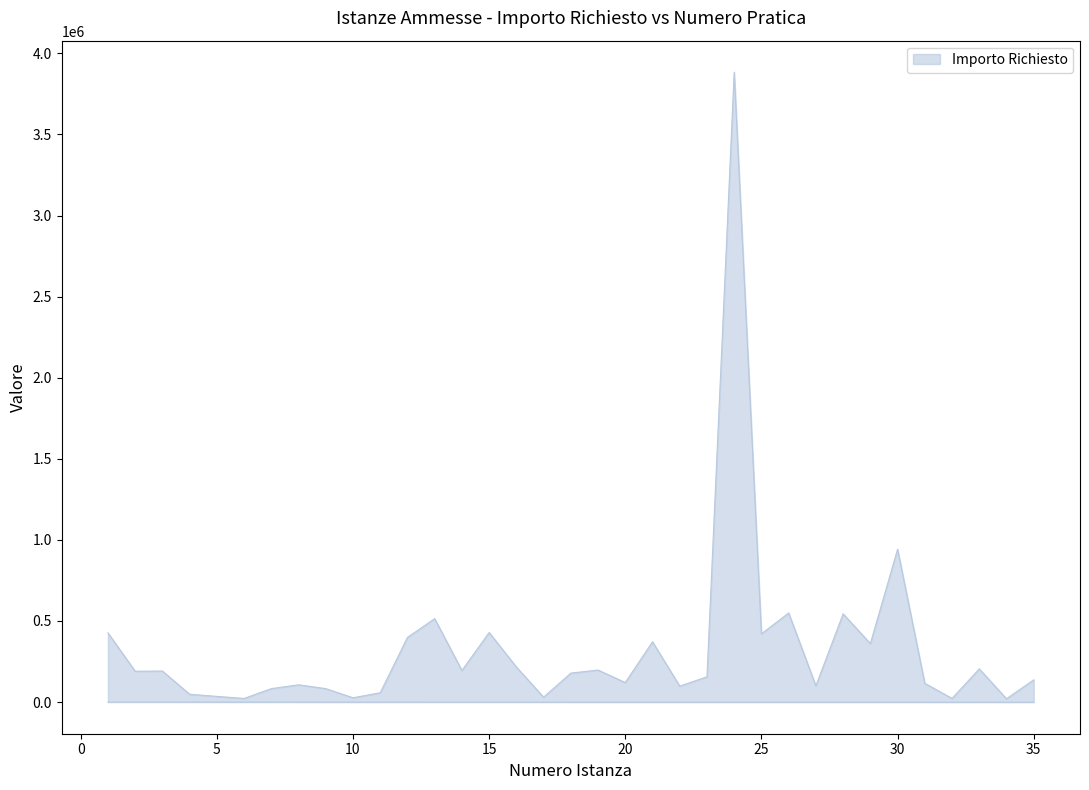

True or false: Numero Pratica and Importo Richiesto cross at least once.

False